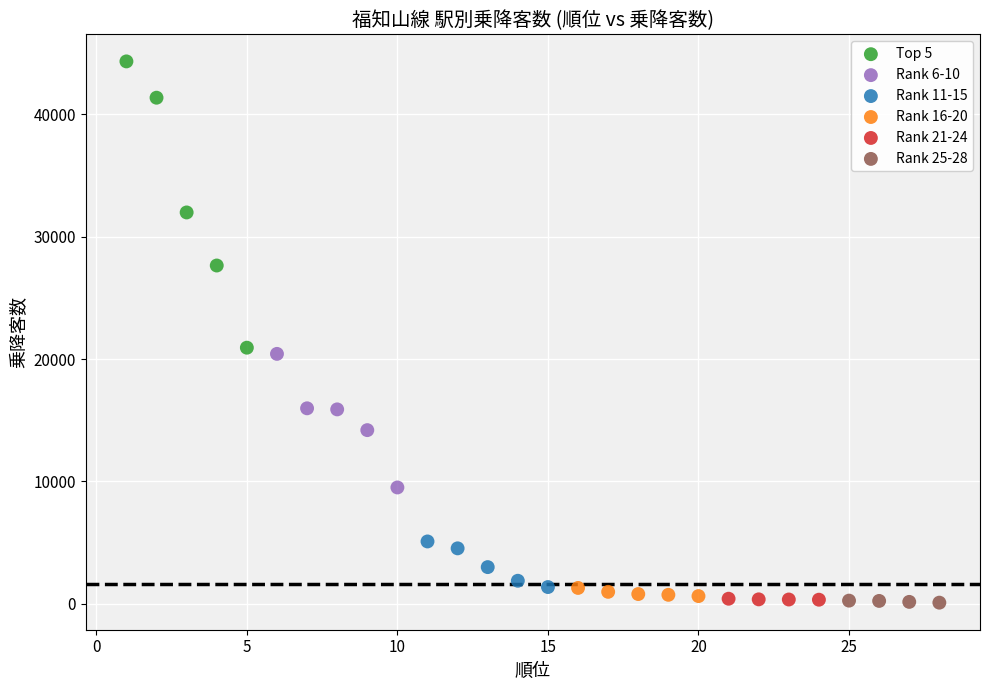

Which series reaches the maximum Y coordinate?

Top 5